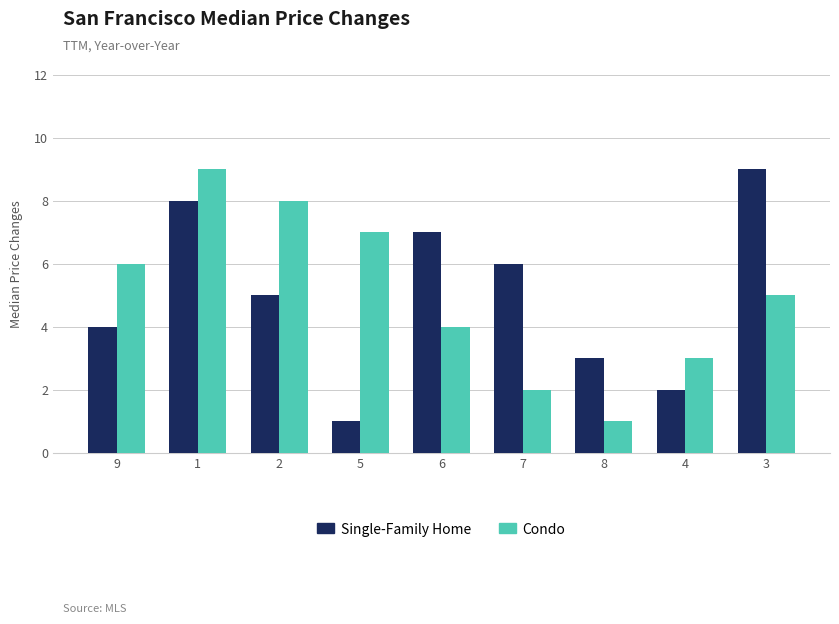

What value does the Condo series have at 5?

7